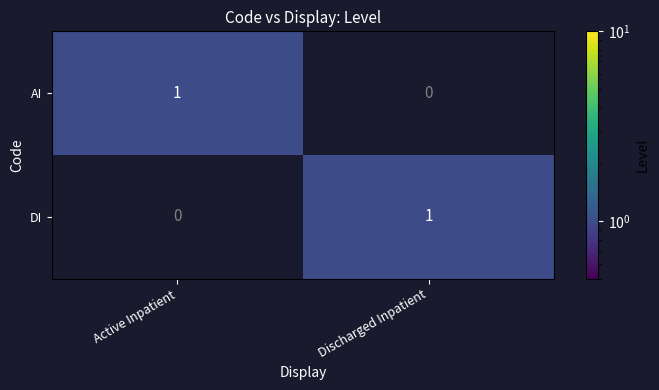

At which label is AI closest to 0?

Discharged Inpatient